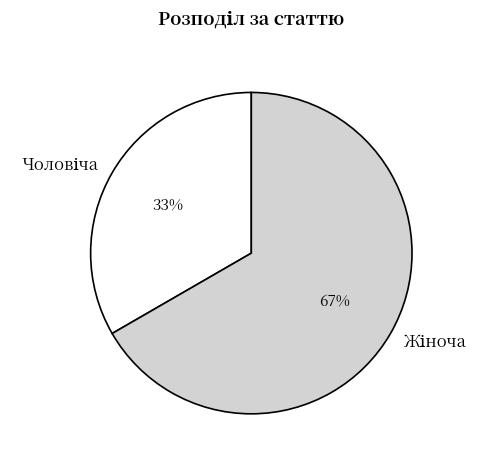

Is there any slice that represents more than half of the pie?

Yes